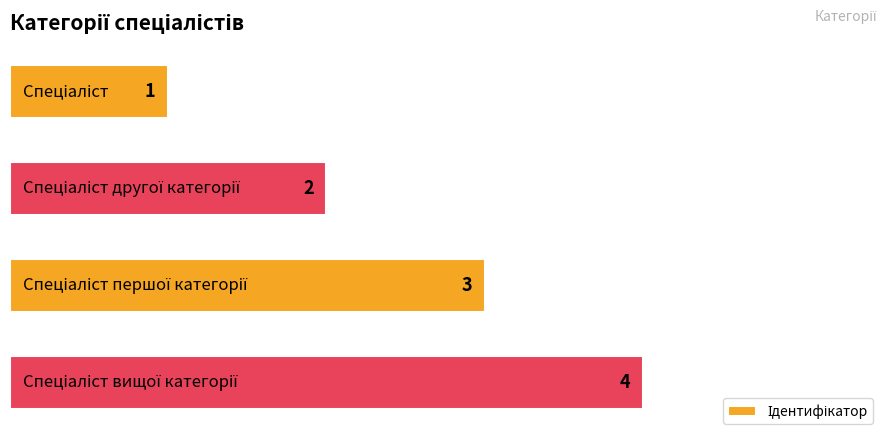

How many bars are there in total?

4